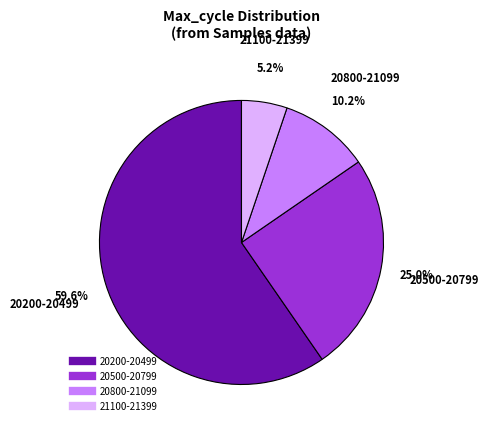

Does any single category account for the majority?

Yes